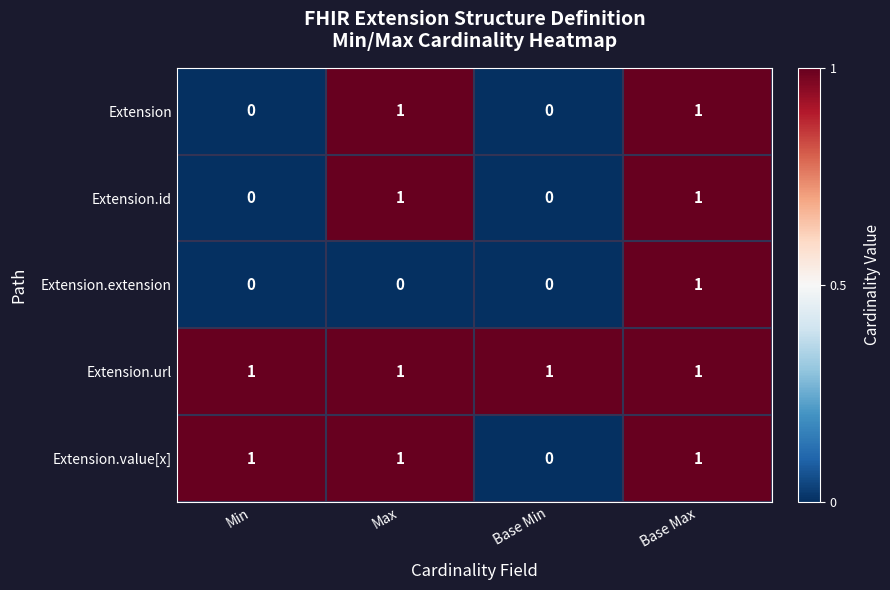

Is the value of Extension.url at Max greater than the value of Extension at Base Min?

Yes